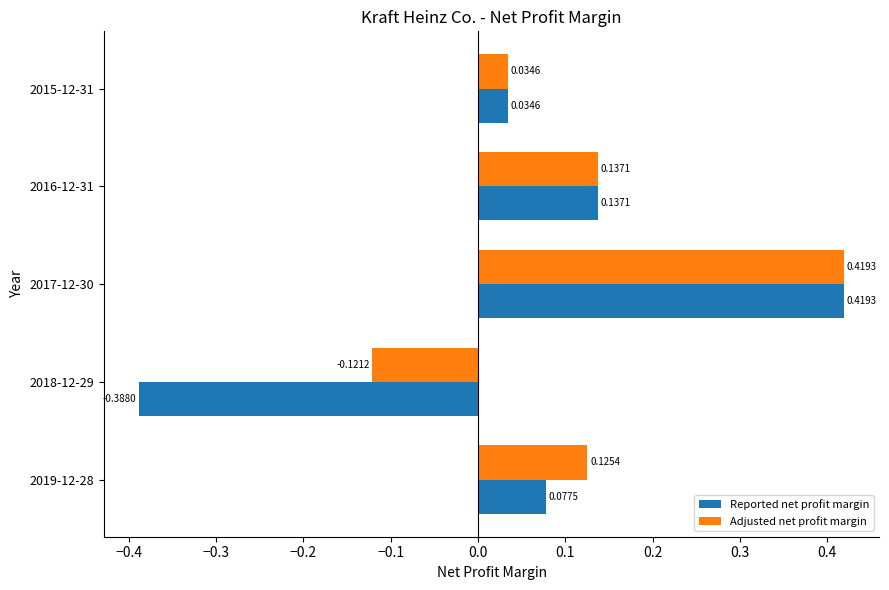

What is the difference between the maximum and minimum values in the Adjusted net profit margin series?

0.5